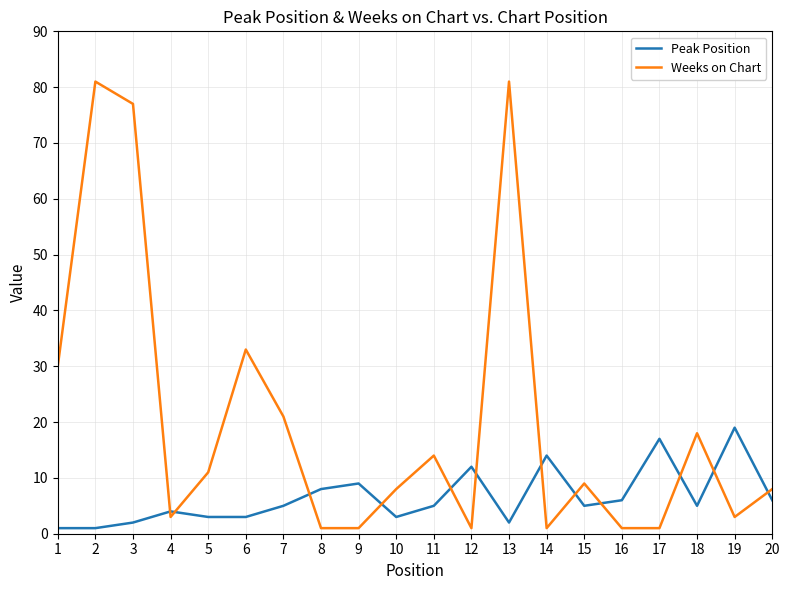

In Peak Position, how many points are higher than both neighbors (excluding endpoints)?

6